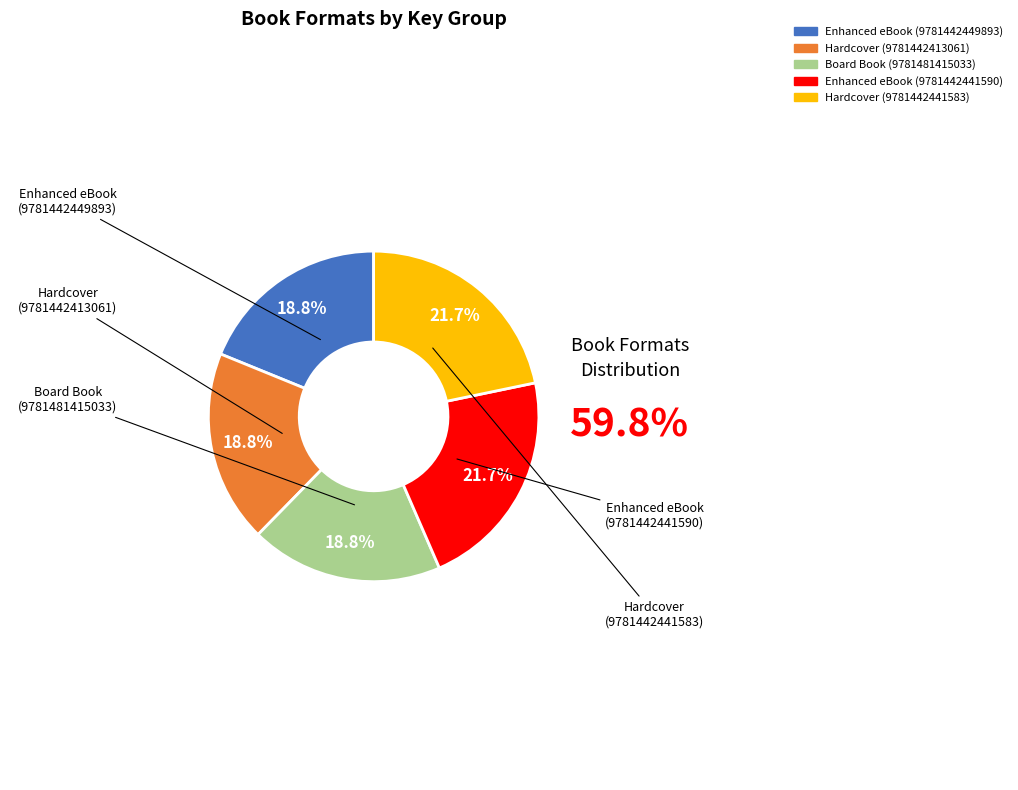

Does any single category account for the majority?

No